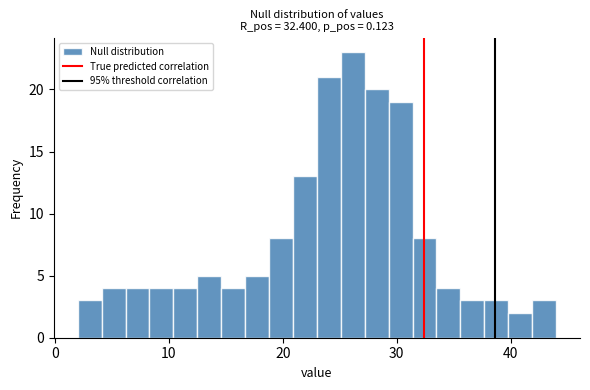

Read against the x-axis, roughly where is the centre of the tallest bar?

26